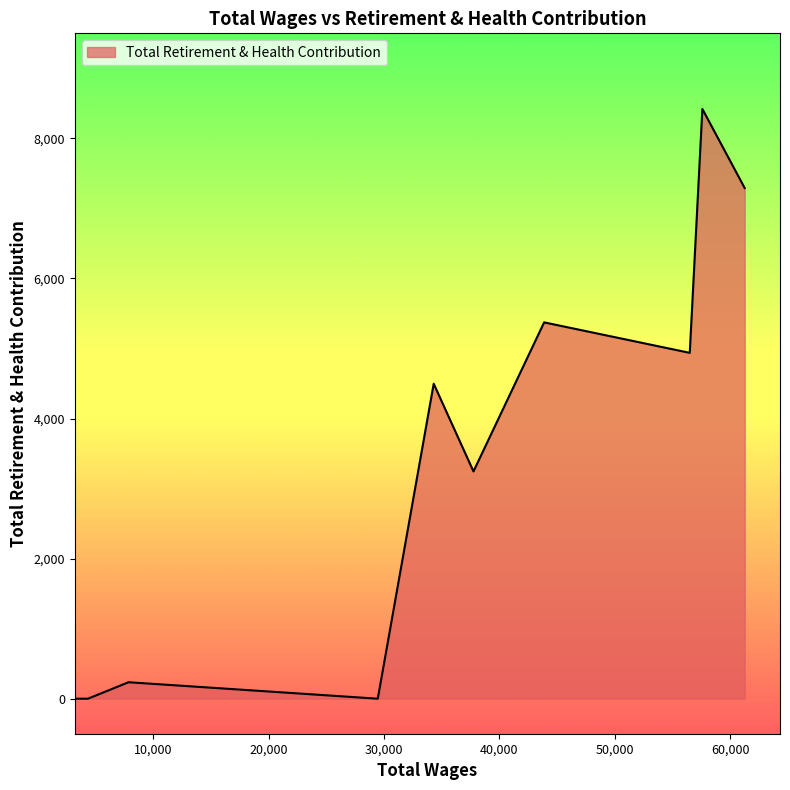

What is the greatest value displayed?

8420